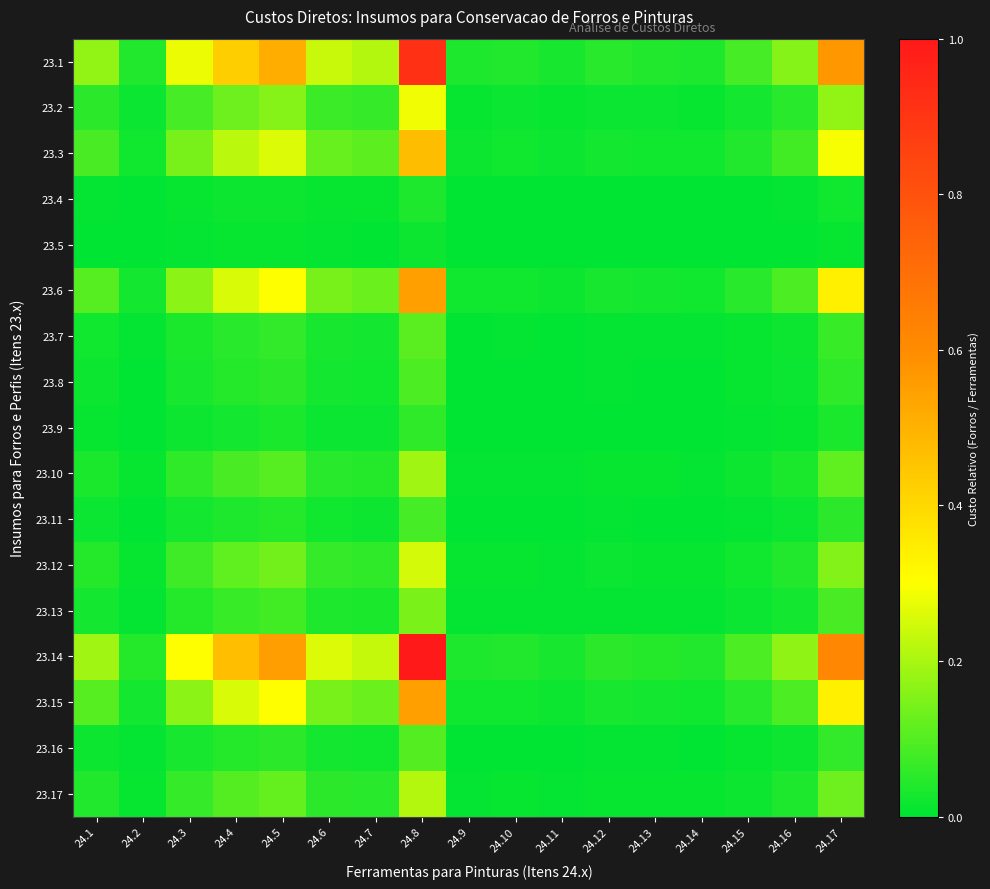

How many series are shown in this chart?

17